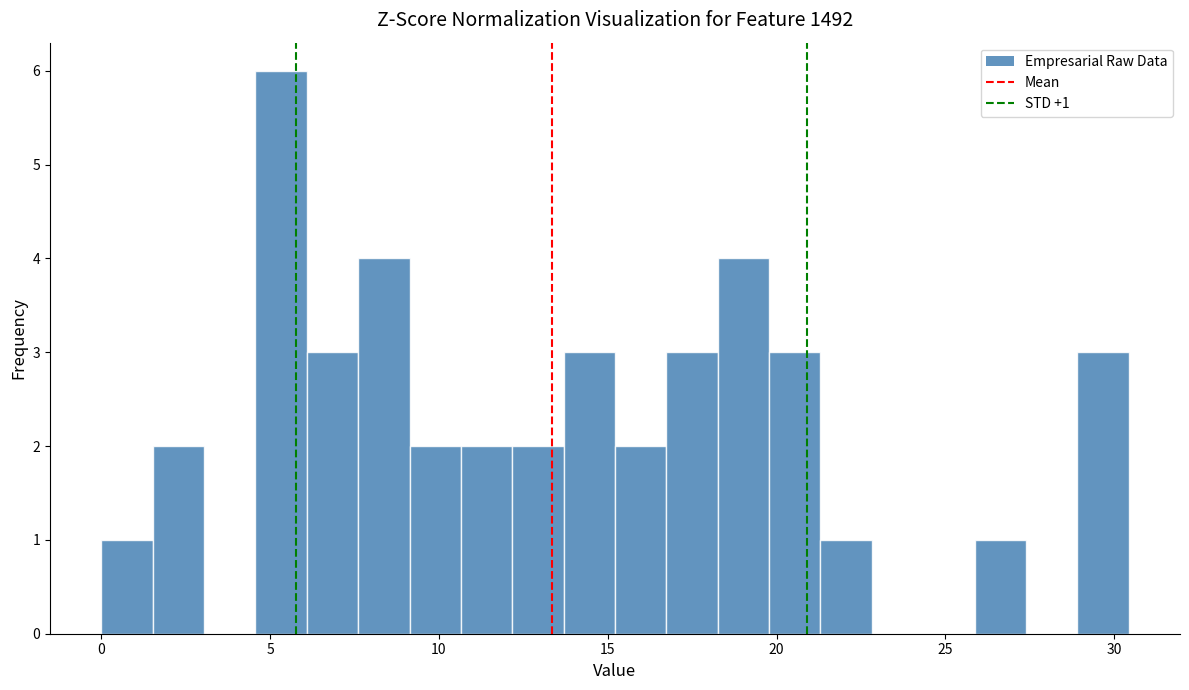

Read against the x-axis, roughly where is the centre of the tallest bar?

5.5